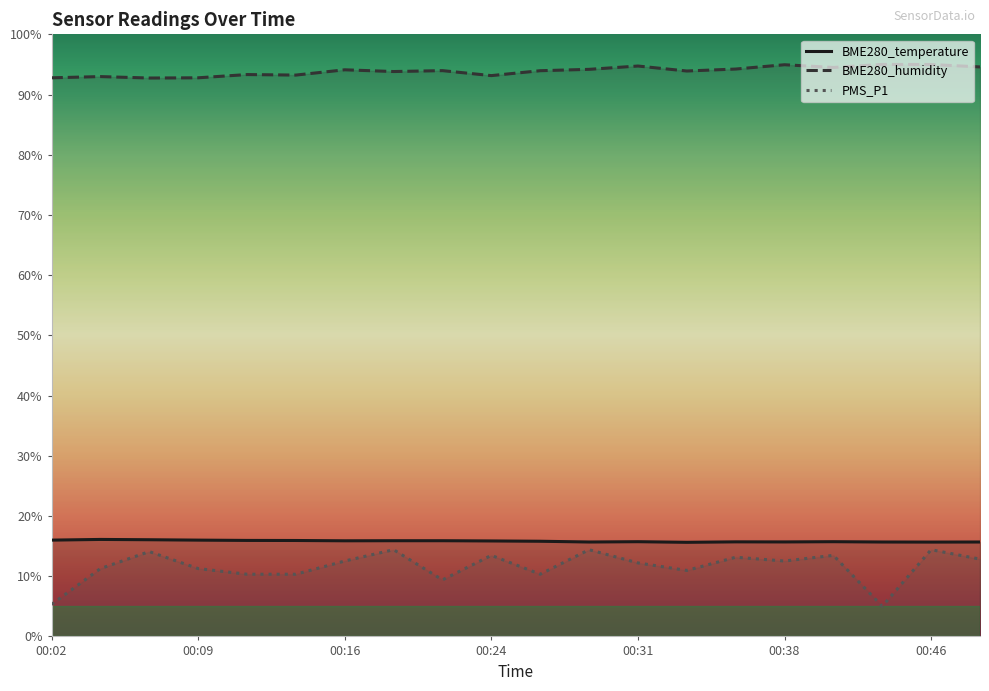

How many interior local peaks does the PMS_P1 series have?

7